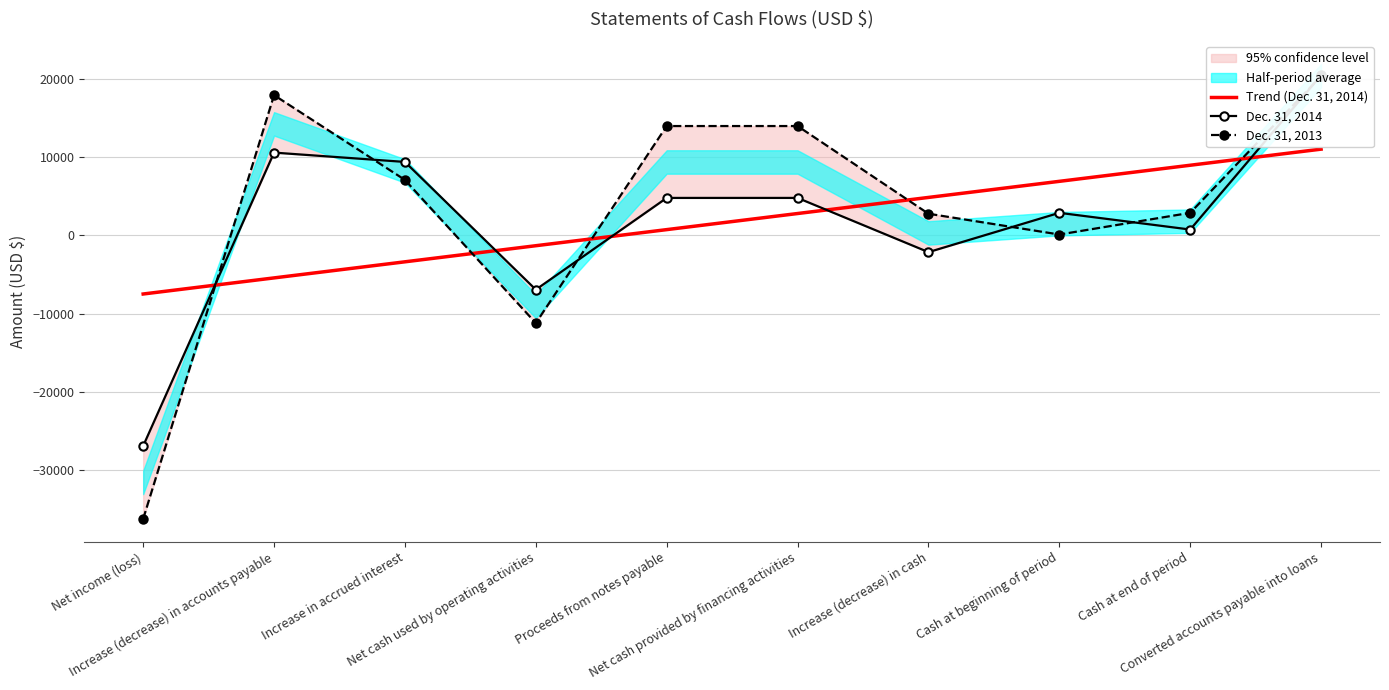

Which series has the widest spread of values?

Dec. 31, 2013